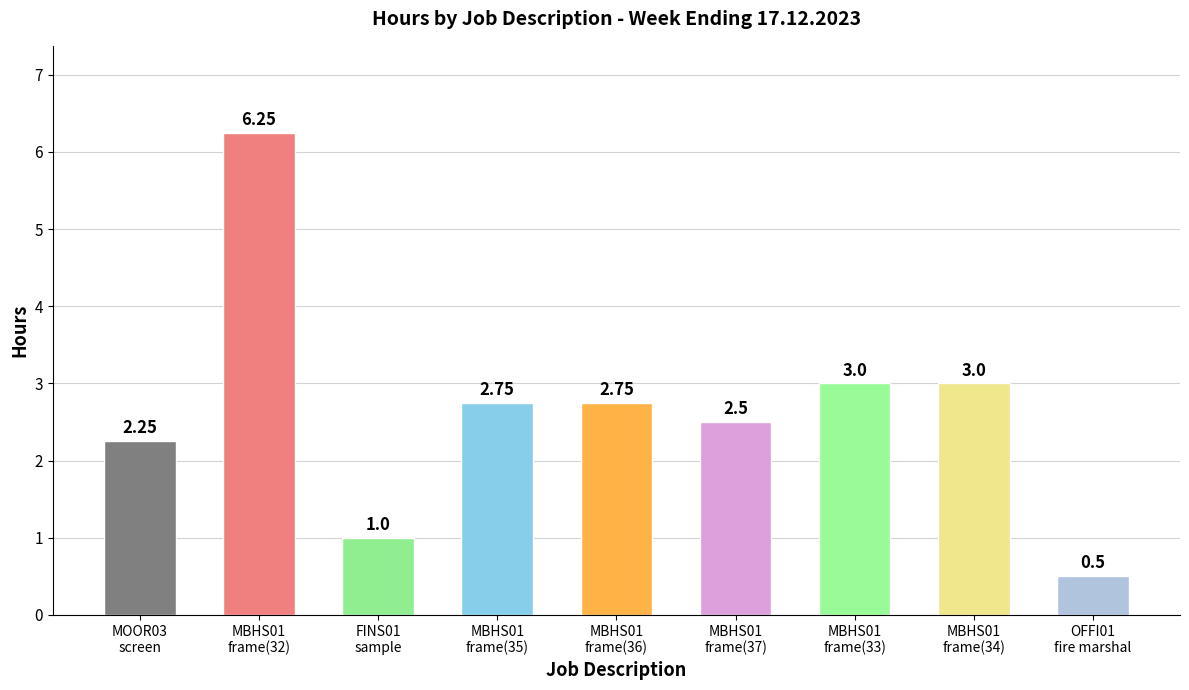

Read the value at MBHS01
frame(33).

3.0